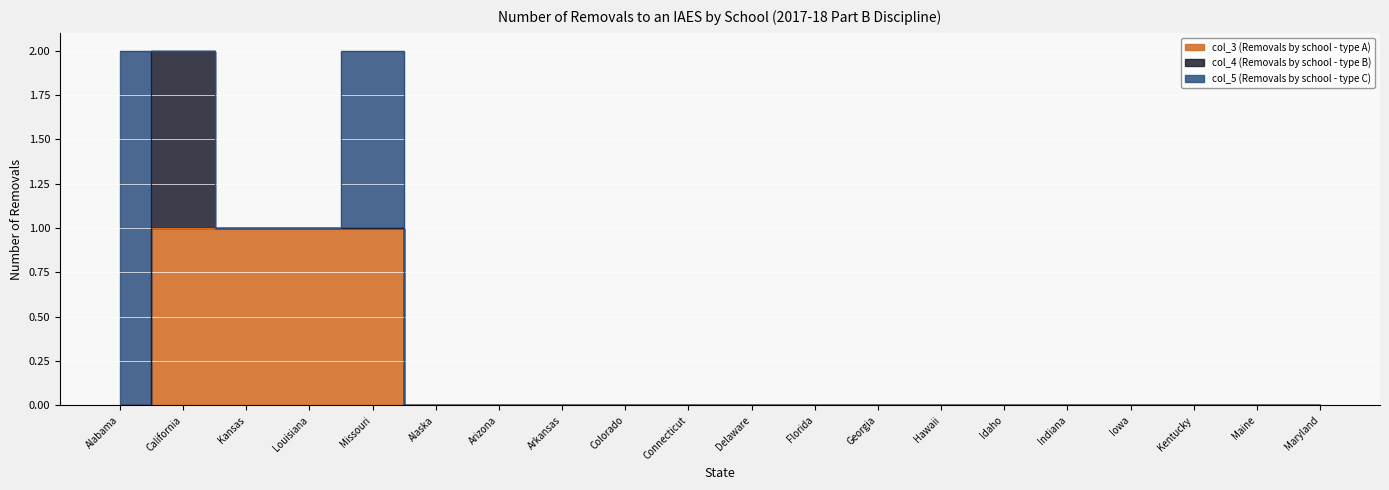

True or false: col_3 (Removals by school - type A) and col_4 (Removals by school - type B) cross at least once.

False